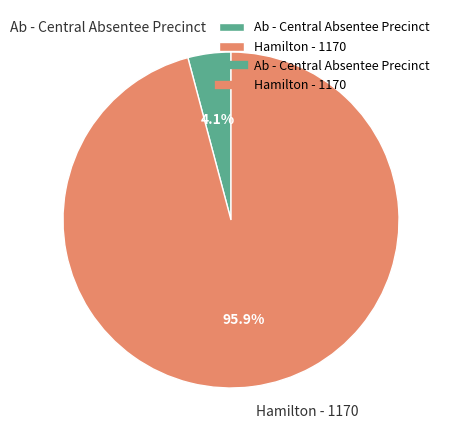

Count the number of slices in the pie.

2